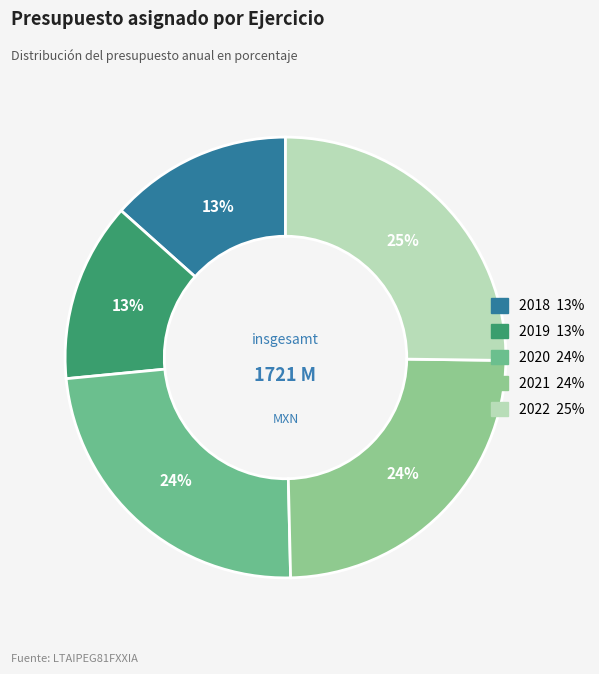

Which slice is the largest?

2022